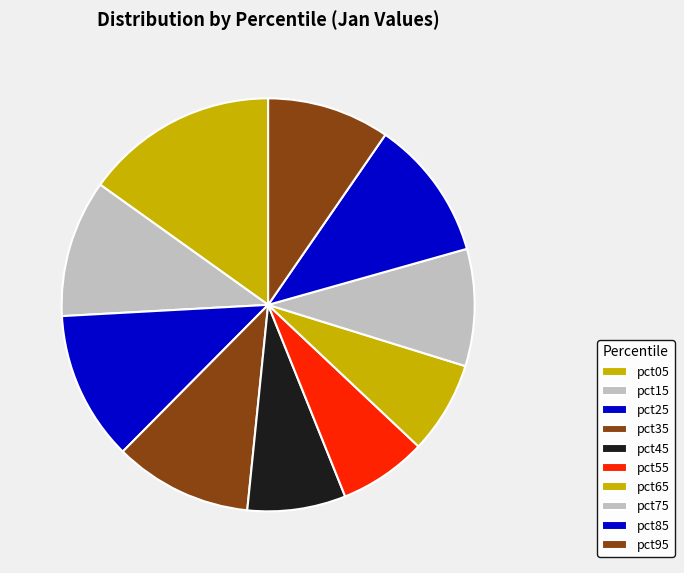

How many segments does this pie chart have?

10